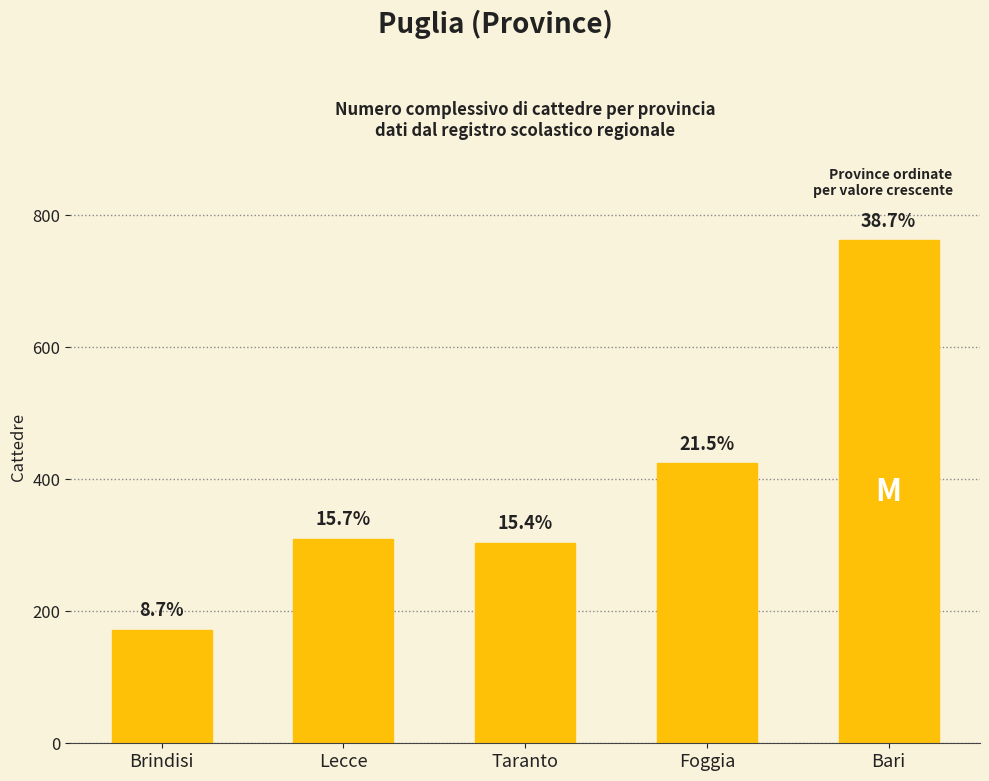

What is the difference between the values at Lecce and Brindisi?

138